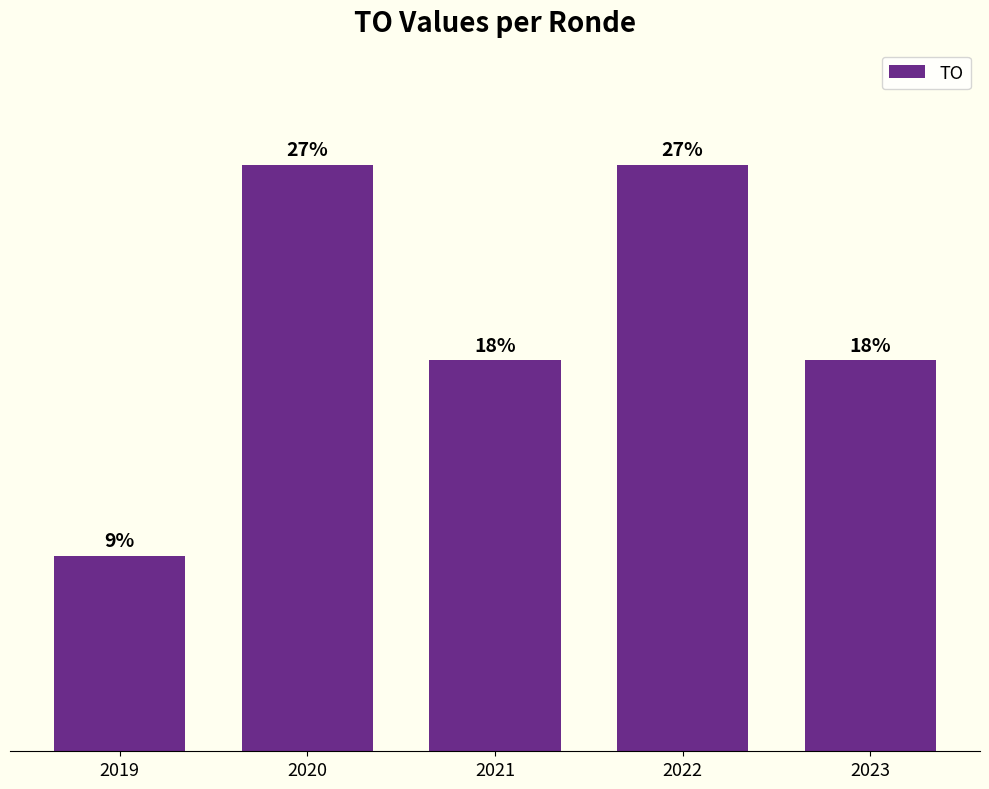

Are the bars horizontal?

No